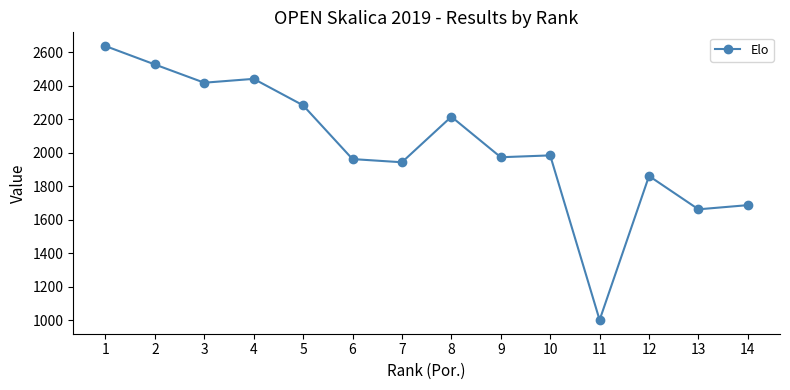

Reading left to right, extract all data points from this chart.

2636	2526	2417	2440	2282	1961	1942	2214	1972	1983	1000	1860	1661	1686